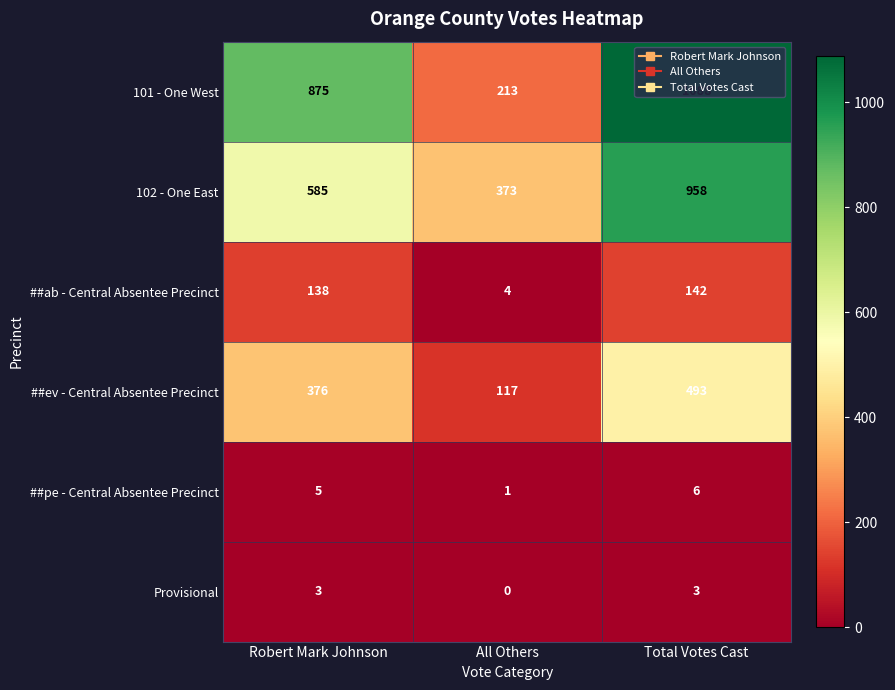

At Robert Mark Johnson, list the series in order from smallest to largest.

Provisional, ##pe - Central Absentee Precinct, ##ab - Central Absentee Precinct, ##ev - Central Absentee Precinct, 102 - One East, 101 - One West